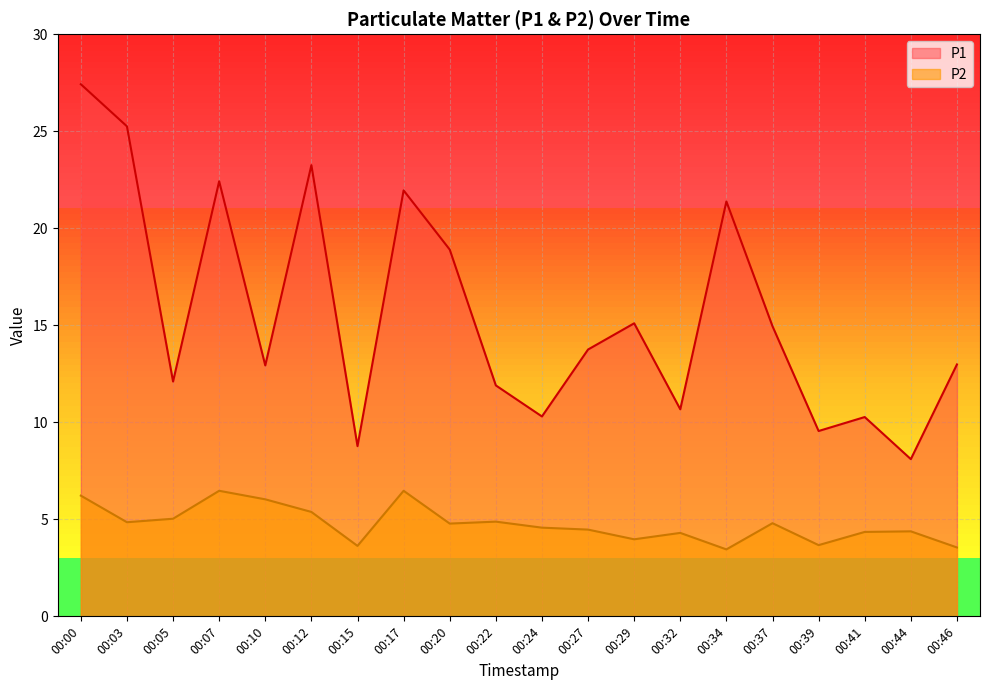

List the series in order of their overall mean, lowest first.

P2, P1